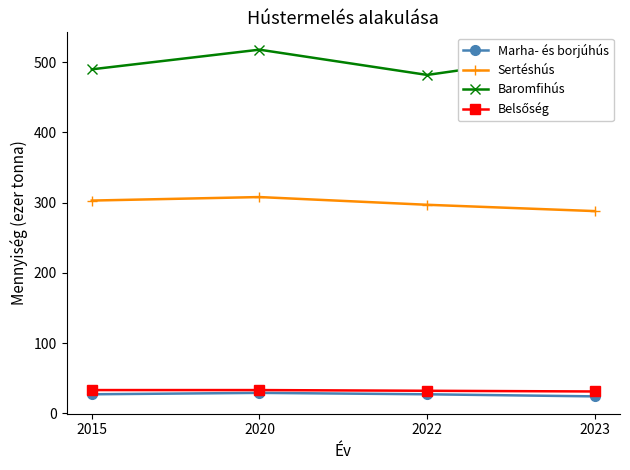

True or false: Marha- és borjúhús and Baromfihús intersect in this chart.

False